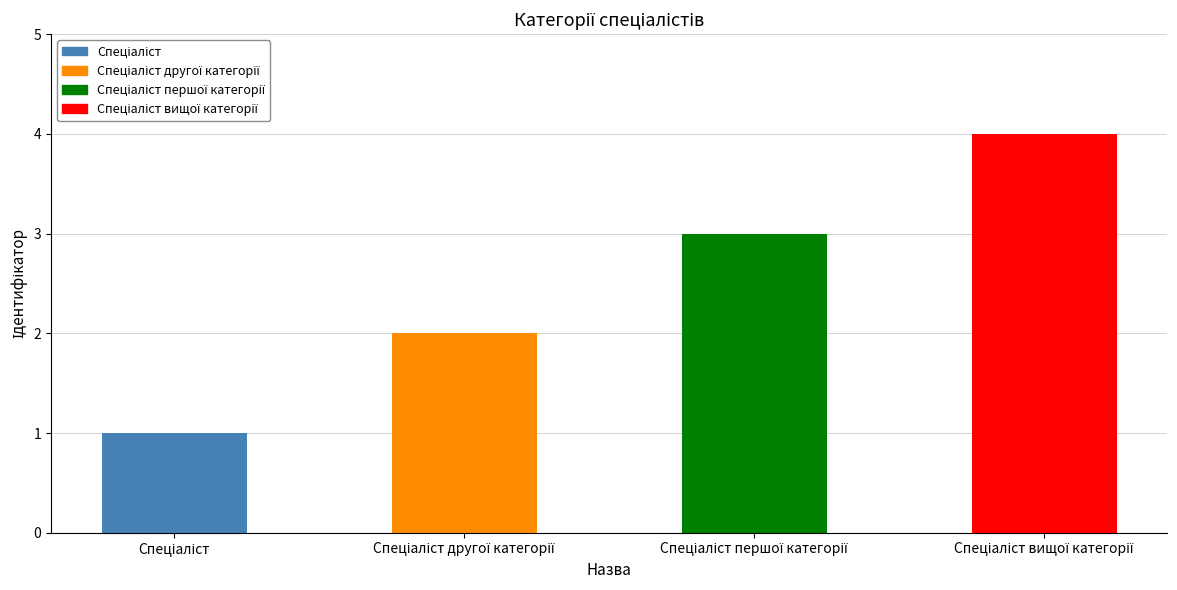

What is the maximum value shown in the chart?

4